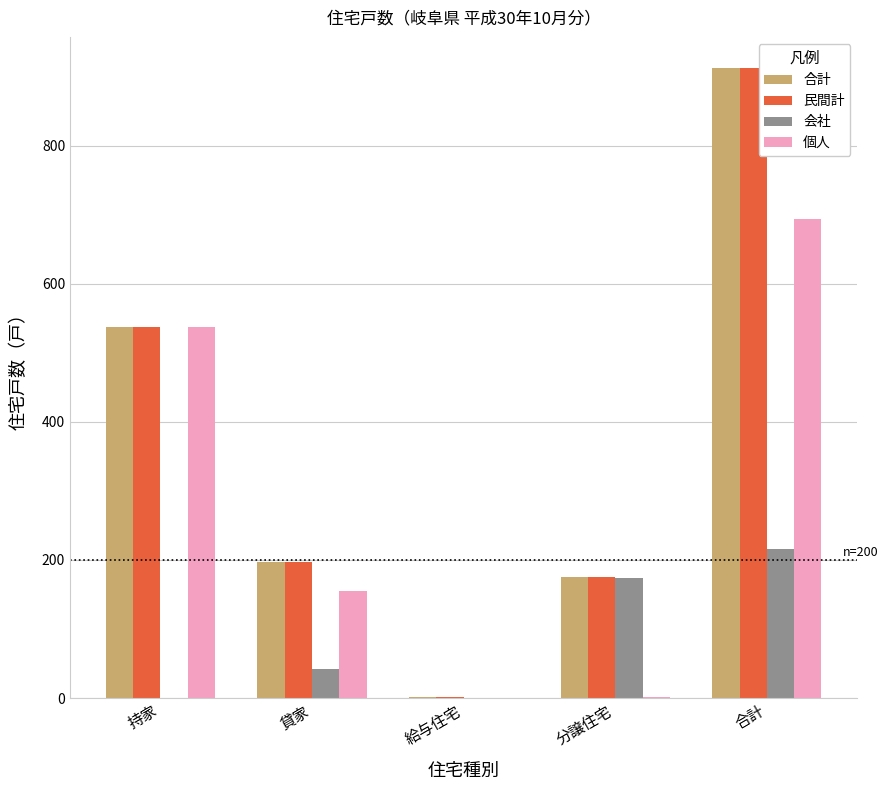

At which label is 民間計 closest to 456?

持家